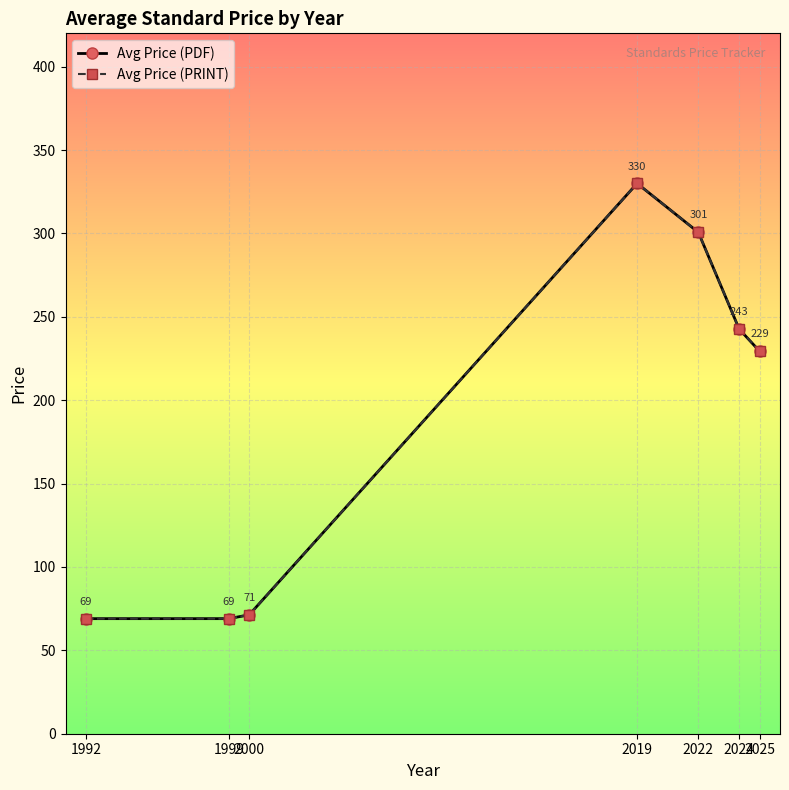

Is it true that Avg Price (PRINT) equals 229.4 at 2025?

True